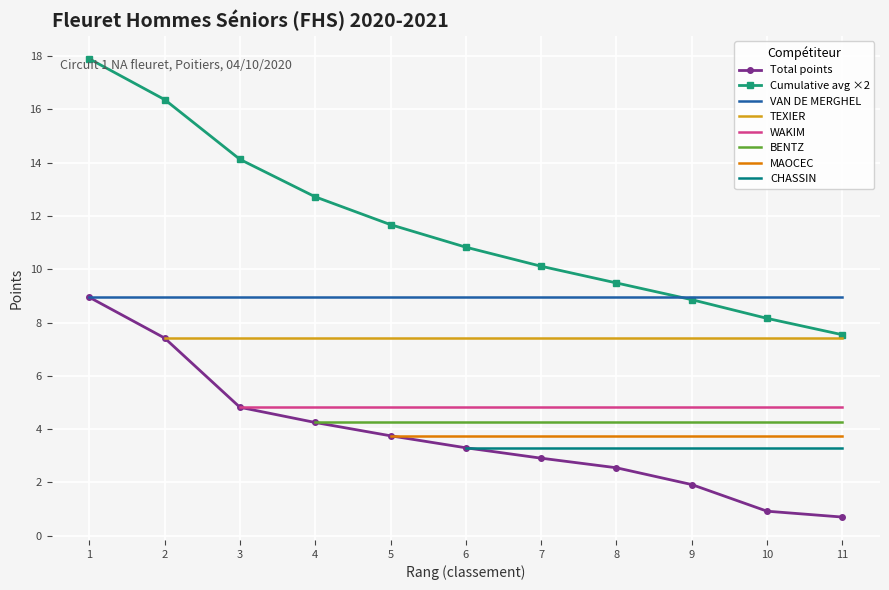

What is the smallest value displayed?

0.7